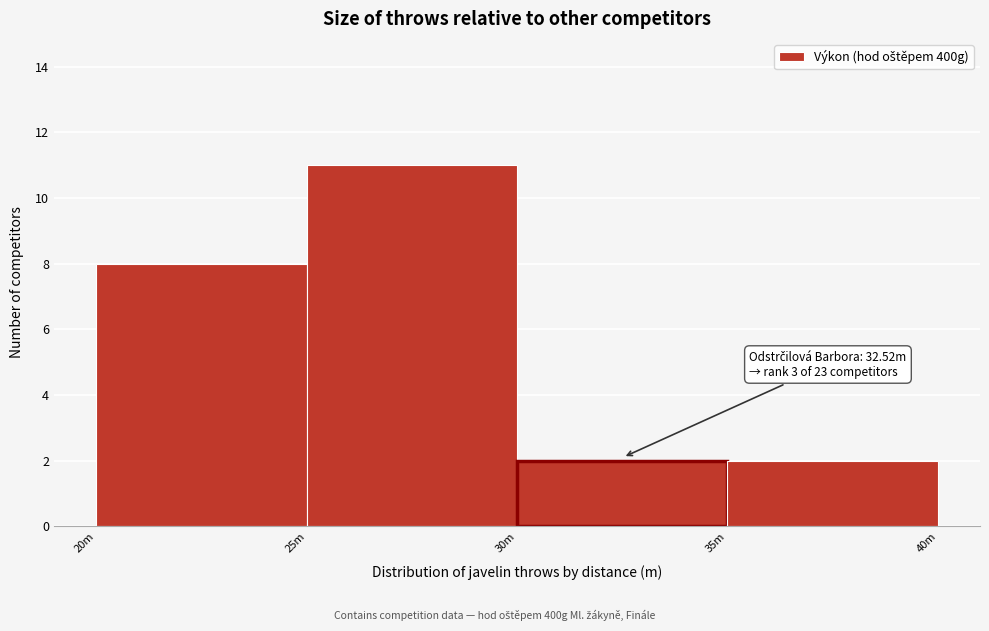

Reading left to right, what are all the values shown in this chart?

20m=8	25m=11	30m=2	35m=2